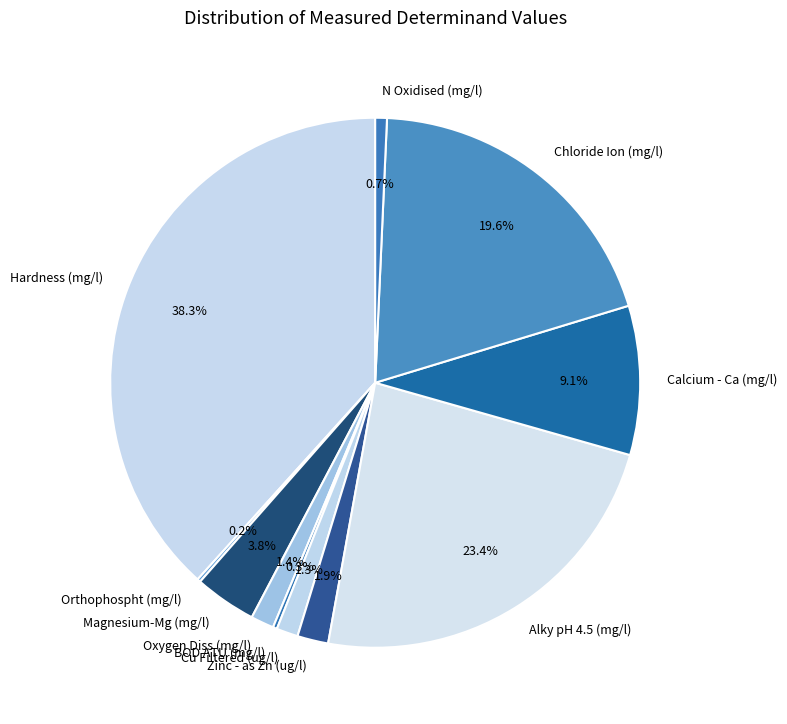

Is there a majority slice in this chart?

No